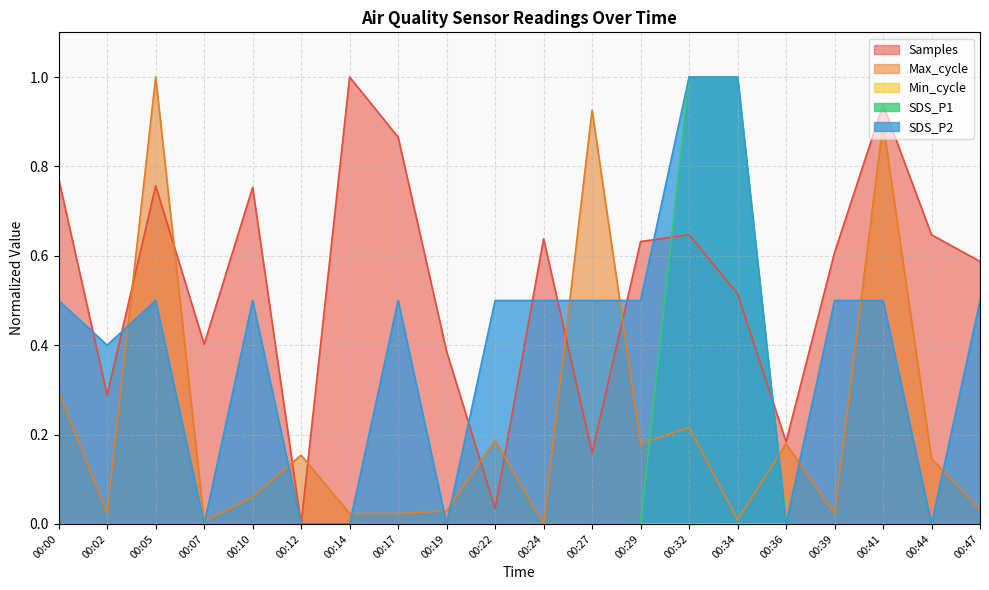

What is the difference between the second highest and second lowest values in the SDS_P1 series?

1.0